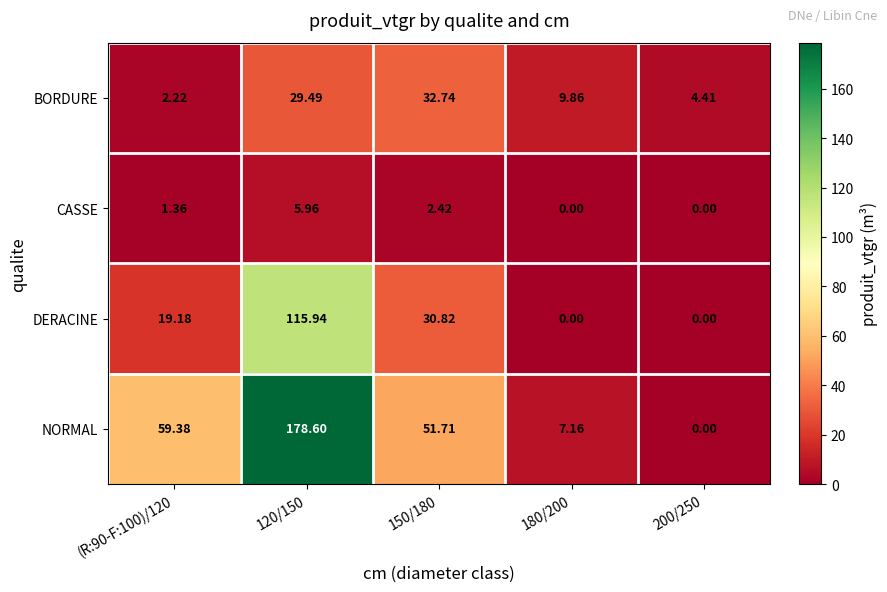

Which series changed the most between 120/150 and 180/200?

NORMAL